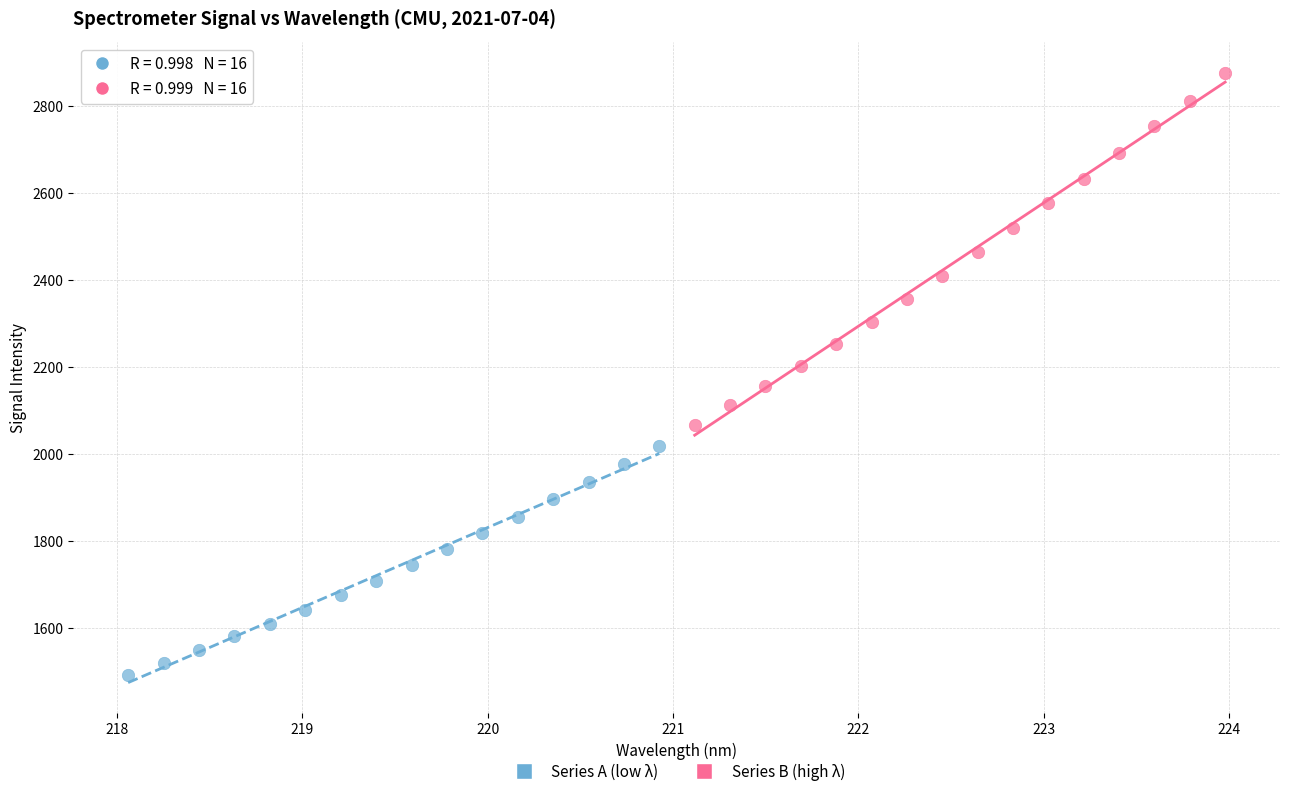

What are all the series names shown in the legend?

Series A (low λ), Series B (high λ)